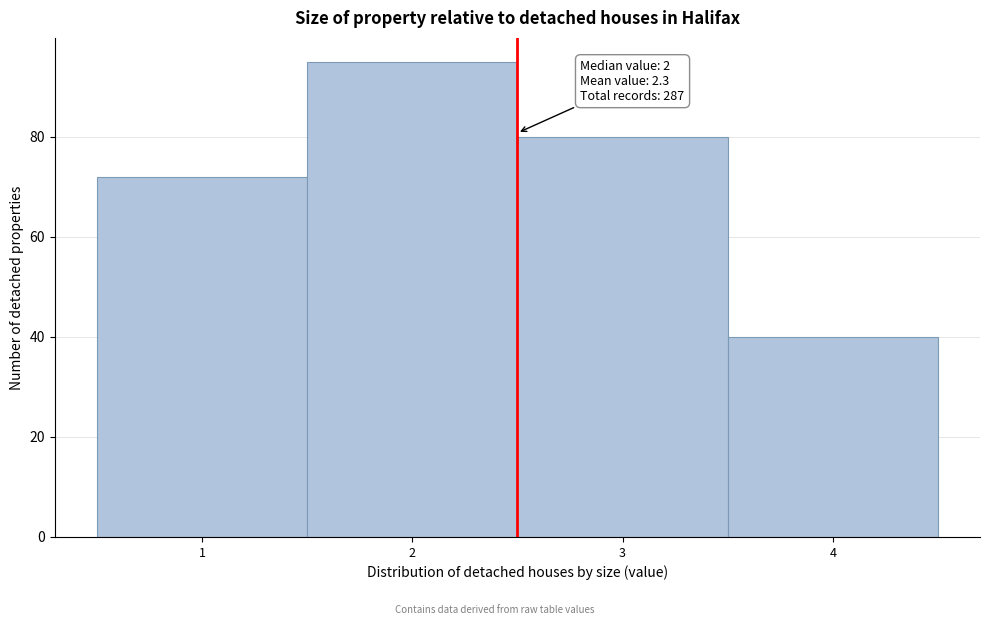

Over which range of the x-axis is the bar tallest?

1.5 to 2.5